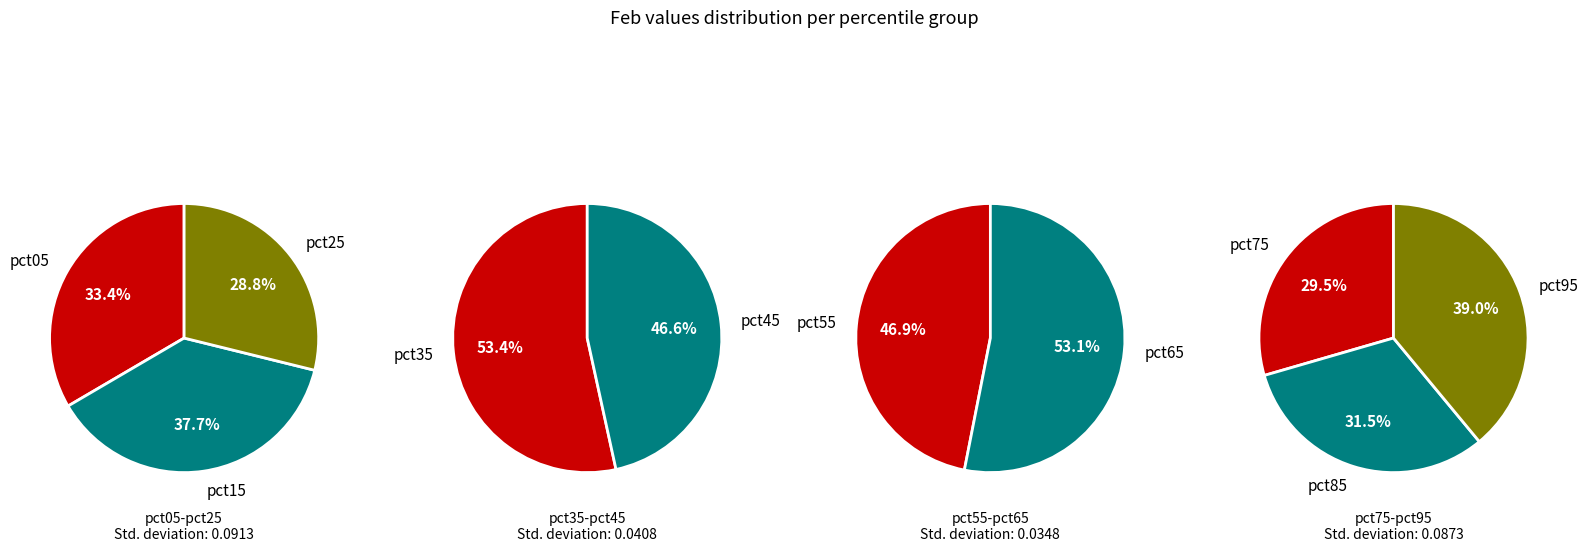

True or false: pct75 accounts for 17% of the total.

False